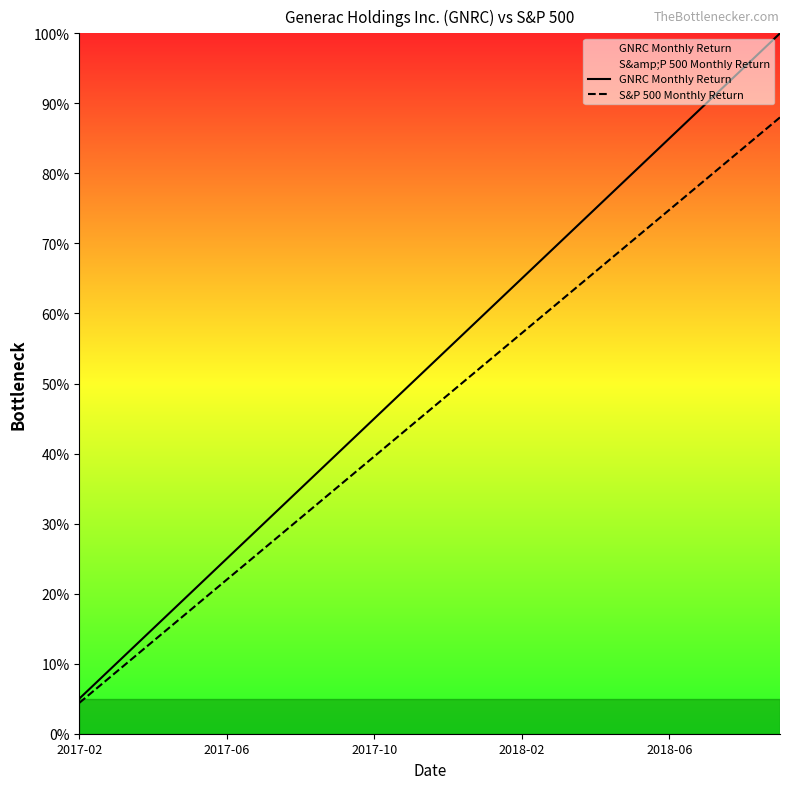

True or false: GNRC Monthly Return has a value of 17.0 at 6.

False